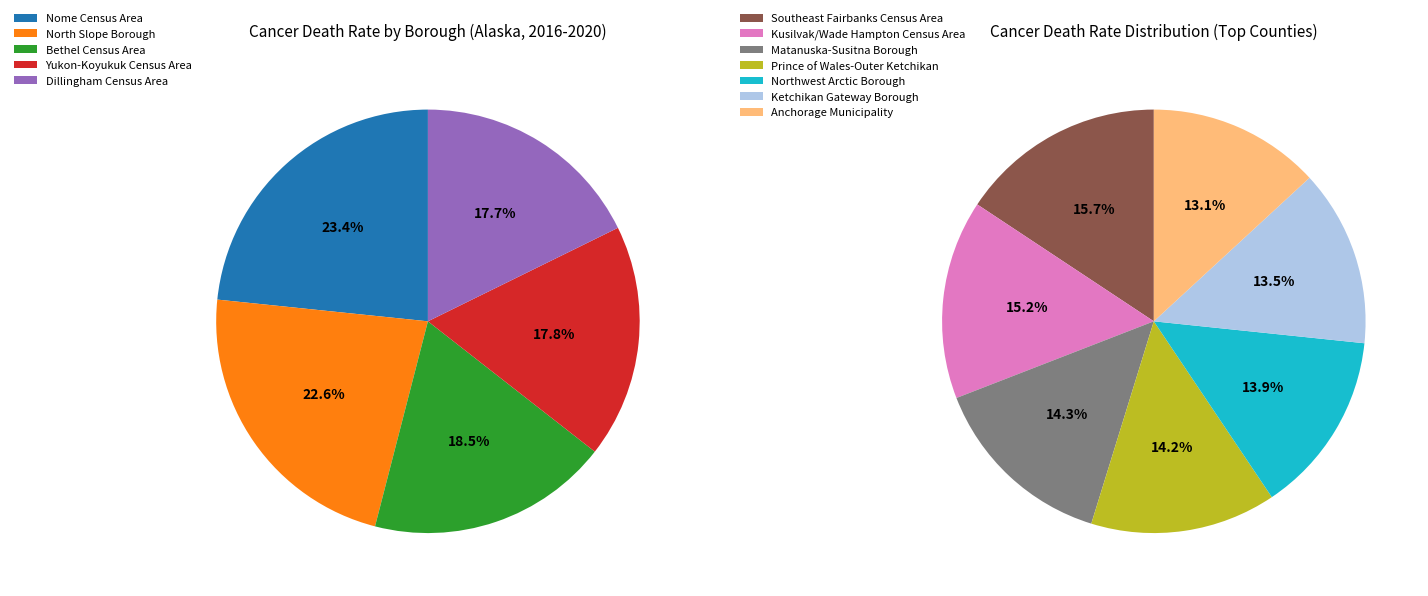

How many segments does this pie chart have?

12